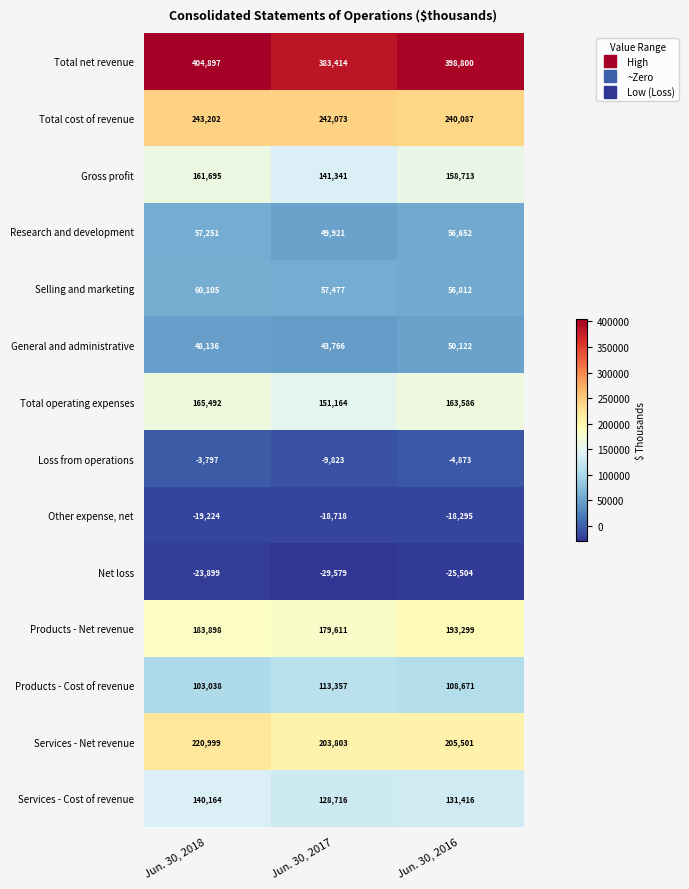

Count the Total operating expenses values in the range 151164 to 165492.

3